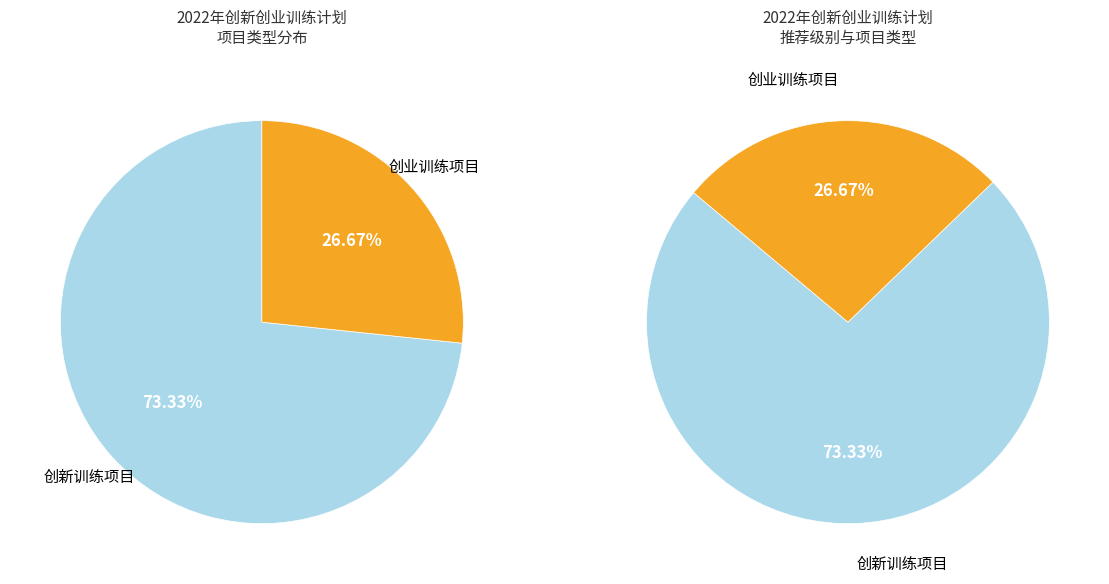

Which slice is the smallest?

创业训练项目